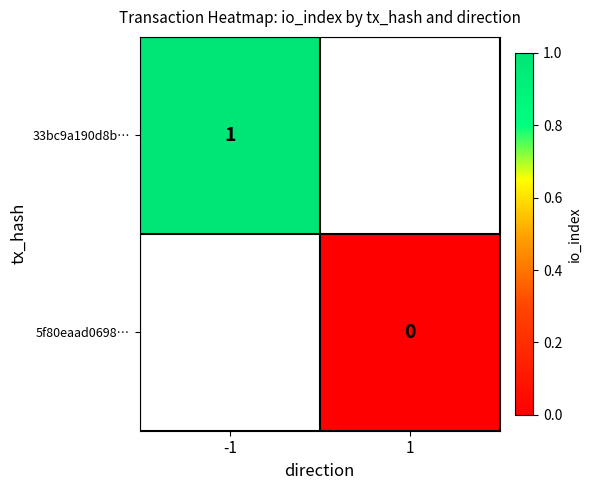

What is the approximate value of 33bc9a190d8b… at -1?

1.0